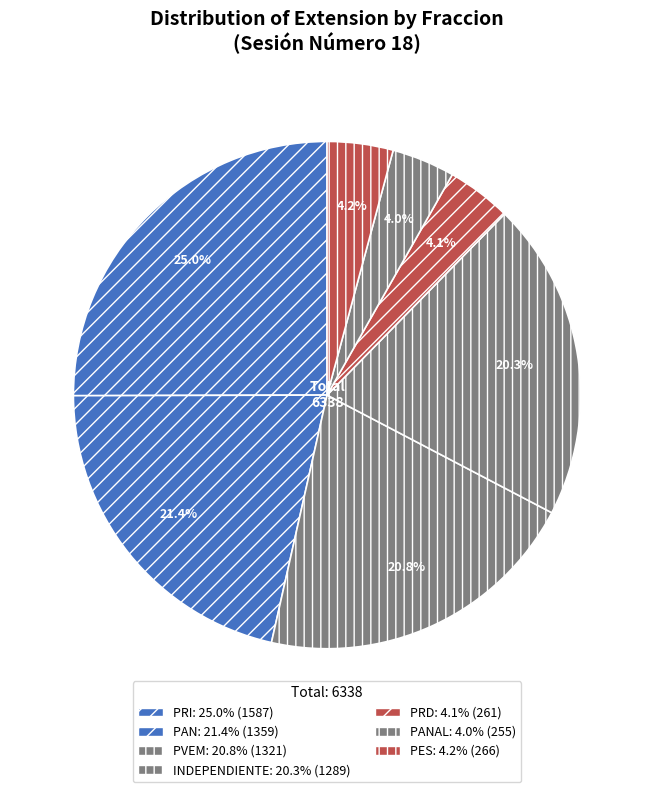

How many segments does this pie chart have?

7